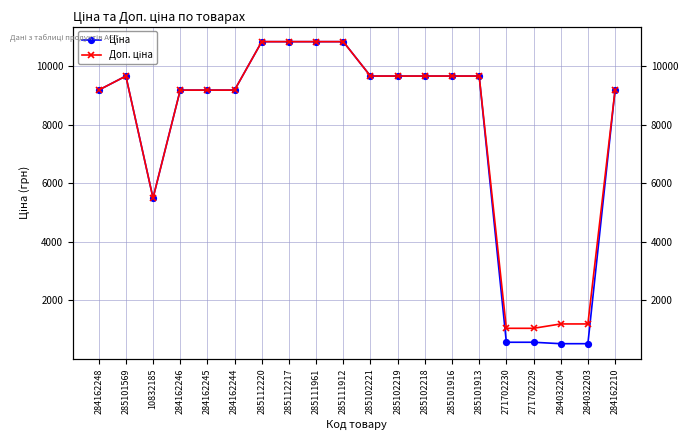

Between 284162210 and 271702230, which is larger?

284162210